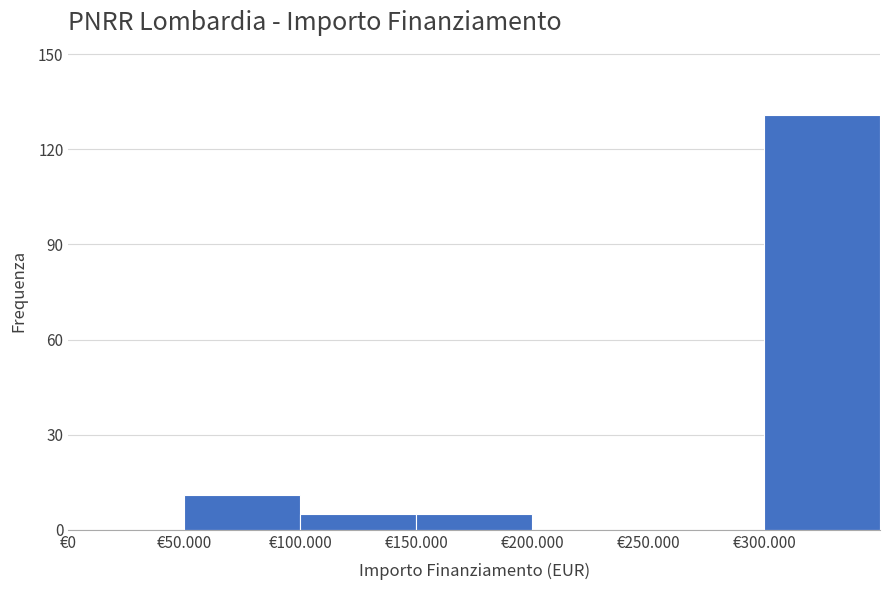

Reading left to right, transcribe all the data shown in this chart.

€0=0	€50.000=11	€100.000=5	€150.000=5	€200.000=0	€250.000=0	€300.000=131